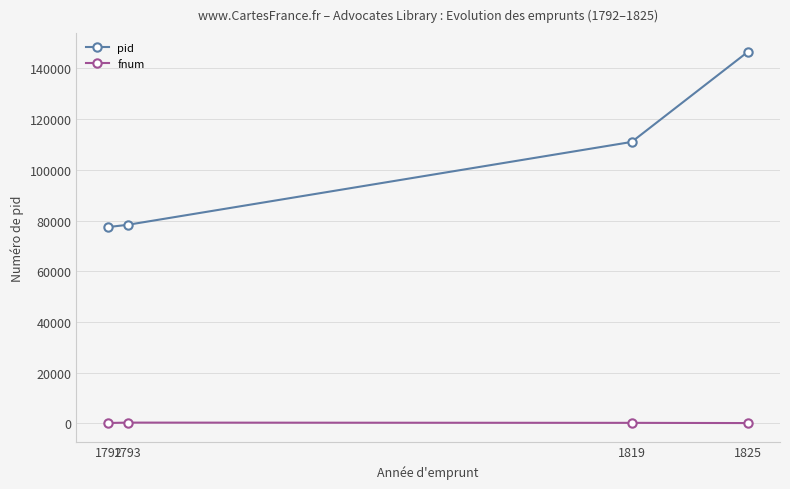

How many lines are shown in the chart?

2